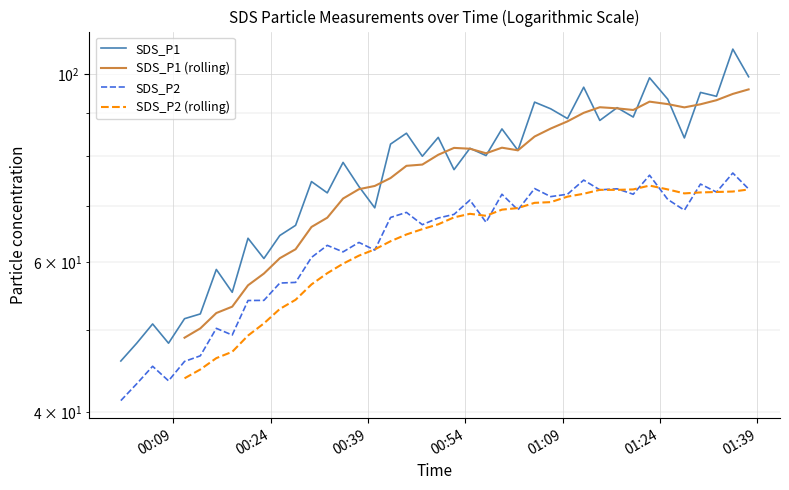

Which category has the highest value in the SDS_P2 series?

2021/07/13 01:35:13